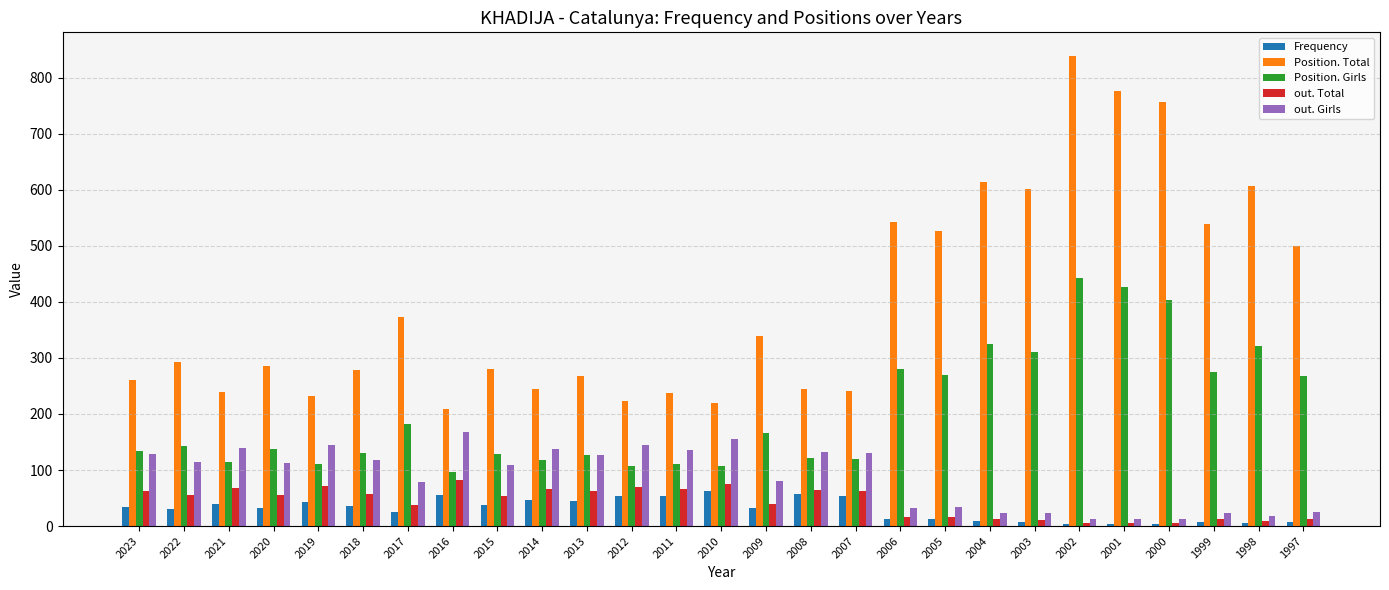

List the series in order of their peak value, lowest first.

Frequency, out. Total, out. Girls, Position. Girls, Position. Total